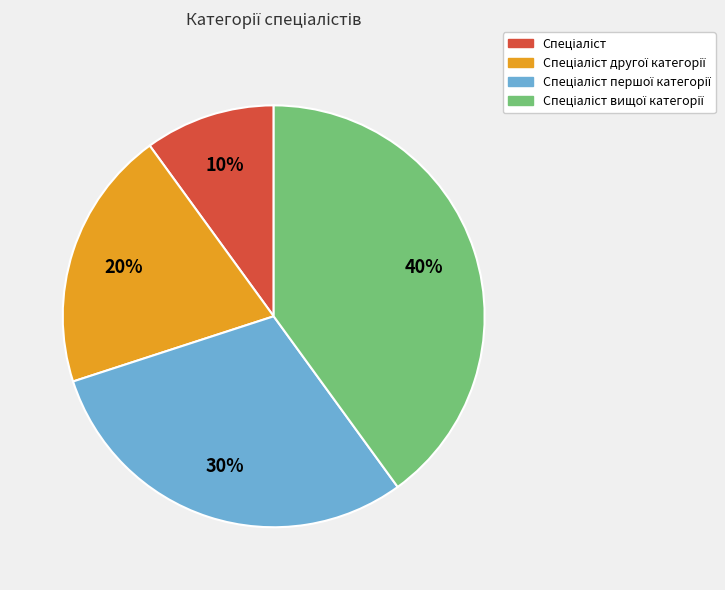

To the nearest percent, what is the difference between the largest and smallest slice percentages?

30%